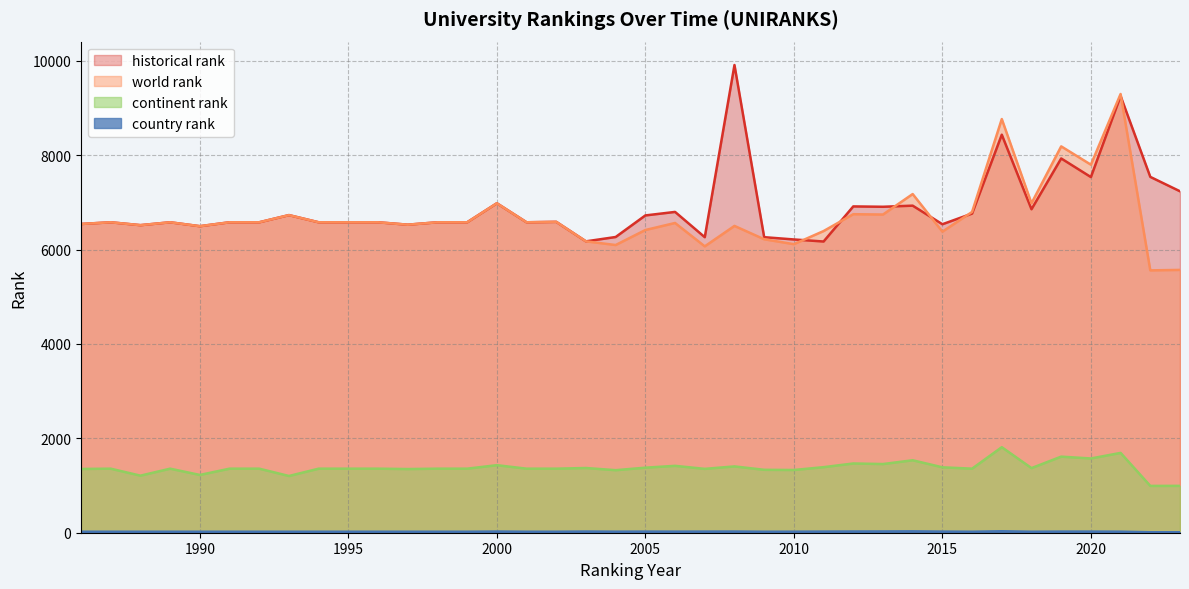

At 1991, list the series in order from largest to smallest.

world rank, historical rank, continent rank, country rank